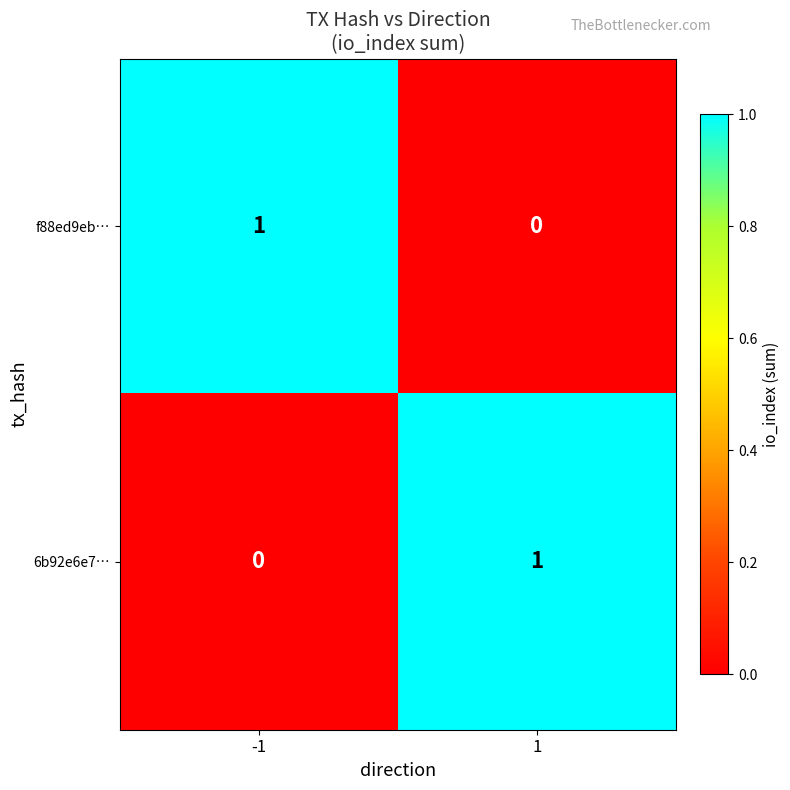

Rank the categories by 6b92e6e7… value from highest to lowest.

1, -1